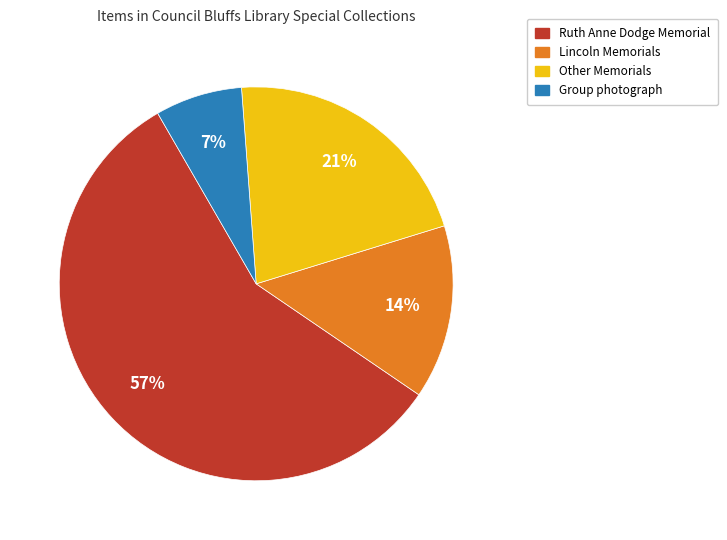

Is there any slice that represents more than half of the pie?

Yes